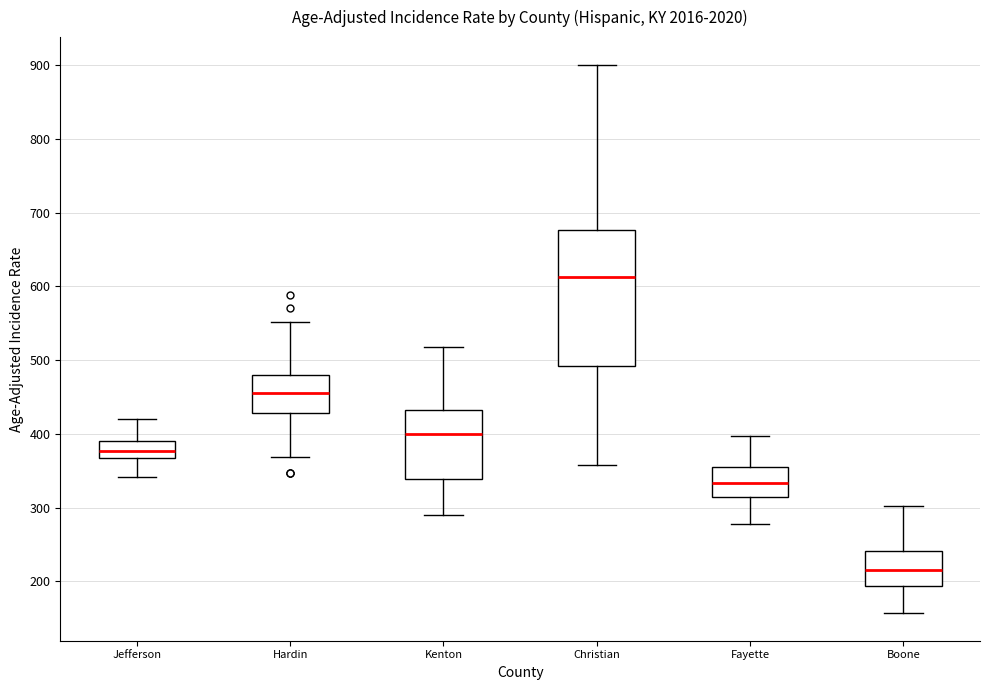

Reading left to right, read every box against the y-axis: the position of its median line, the range the box covers, and the ends of its whiskers. The values are not printed on the chart, so give them approximately, as read against the axis.

Jefferson: median 380, box 370 to 390, whiskers 340 to 420
Hardin: median 460, box 430 to 480, whiskers 370 to 550
Kenton: median 400, box 340 to 430, whiskers 290 to 520
Christian: median 610, box 490 to 680, whiskers 360 to 900
Fayette: median 330, box 310 to 350, whiskers 280 to 400
Boone: median 220, box 190 to 240, whiskers 160 to 300